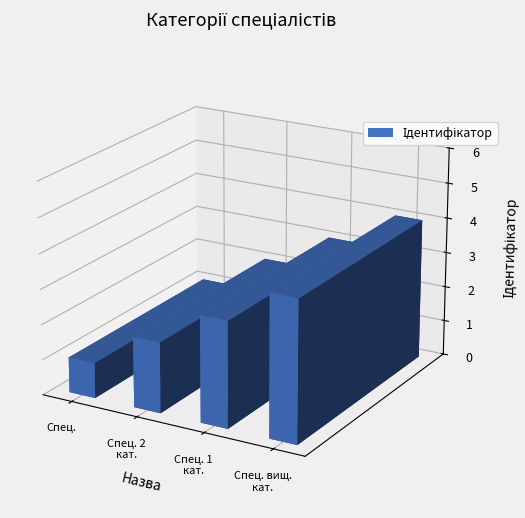

How many categories are shown in the chart?

4